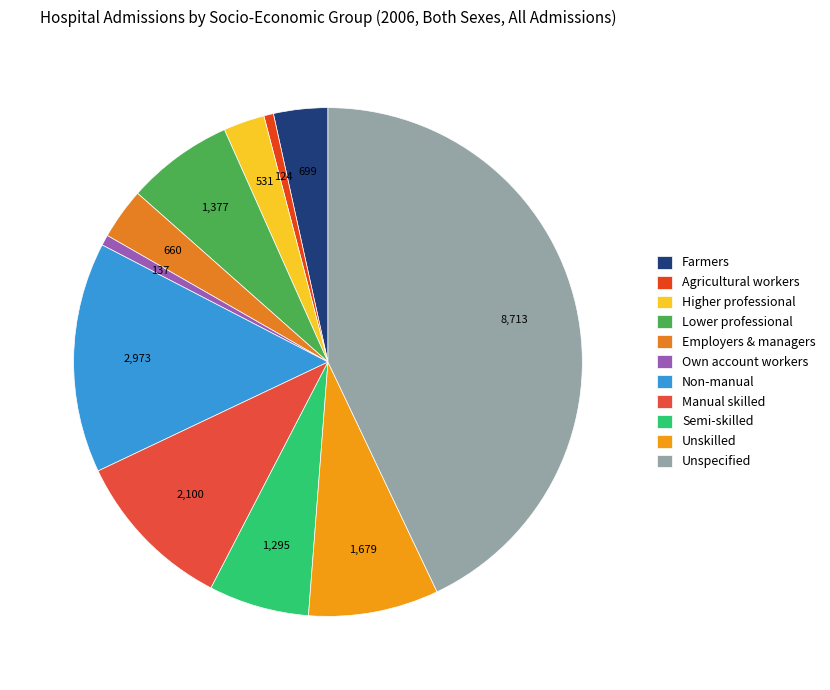

To the nearest percent, what is the difference between the Higher professional and Own account workers slice percentages?

2%